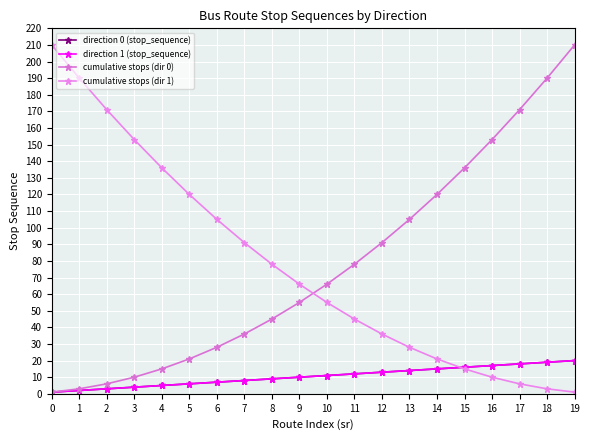

What is the value of the direction 1 (stop_sequence) point at the 7th from the left?

7